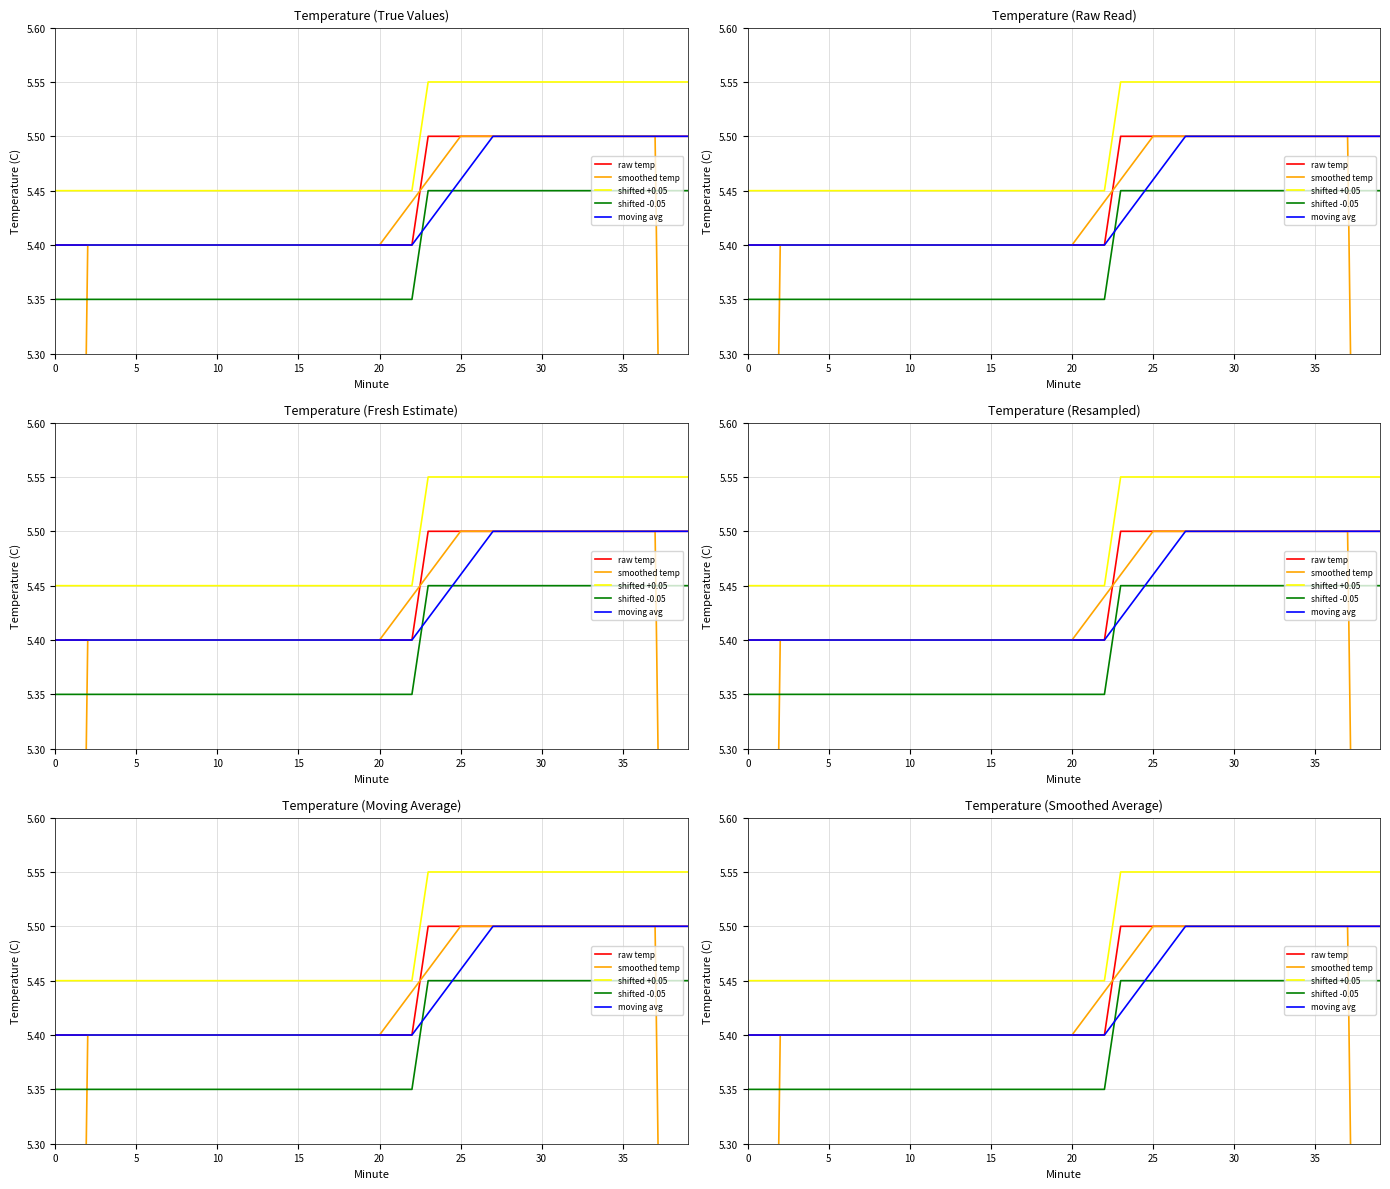

What is the sum of the shifted -0.05 values at 24 and 29?

10.9